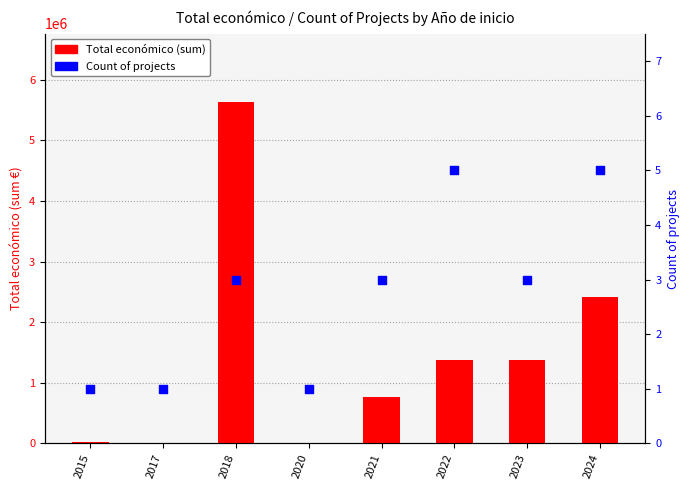

At which category is the sum across all series the highest?

2018